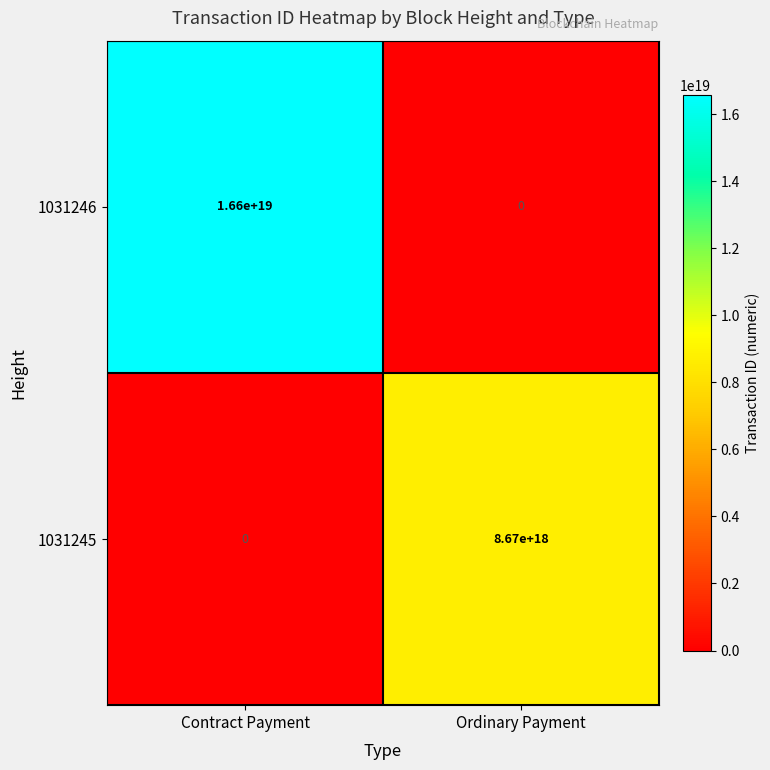

True or false: 1031245 has a value of 2530339661400221696 at Ordinary Payment.

False